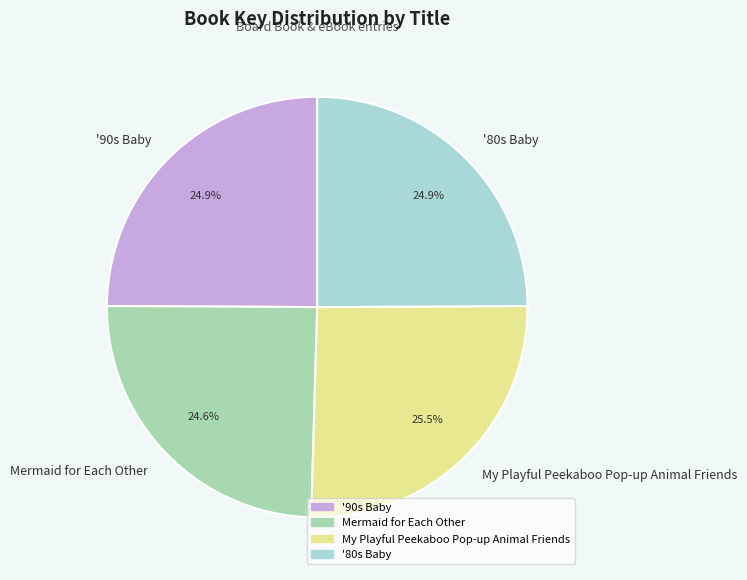

Is the sum of '90s Baby and '80s Baby greater than half?

No